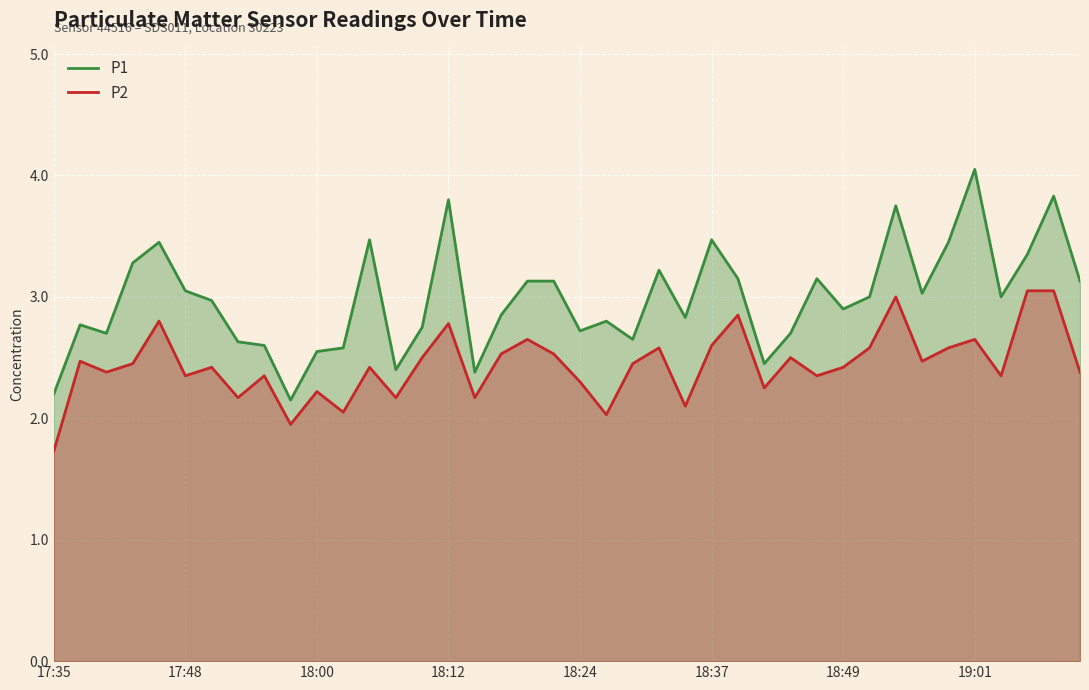

What is the difference between the maximum and minimum values in the P2 series?

1.3